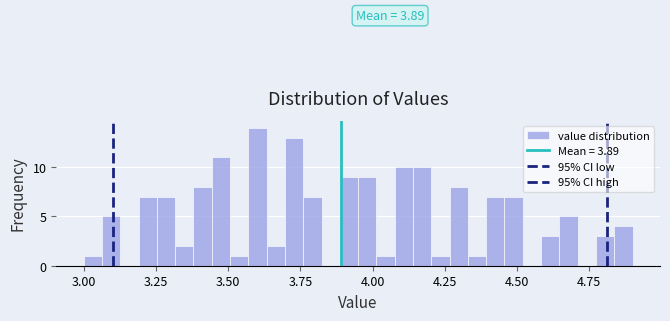

Read against the x-axis, roughly where is the centre of the tallest bar?

3.60